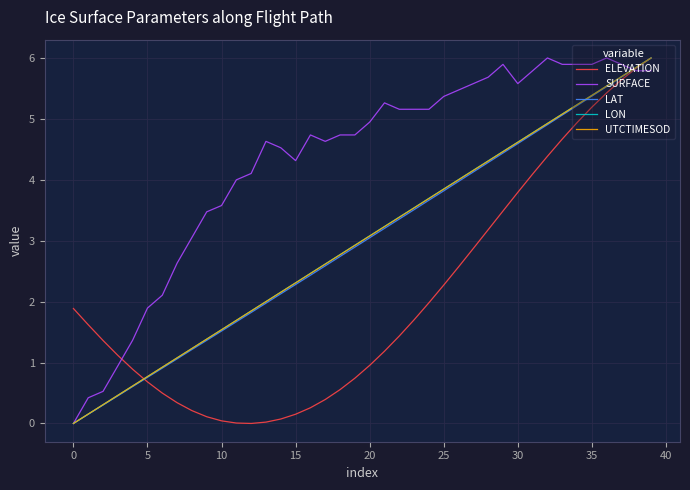

Which series has the largest total across all categories?

SURFACE